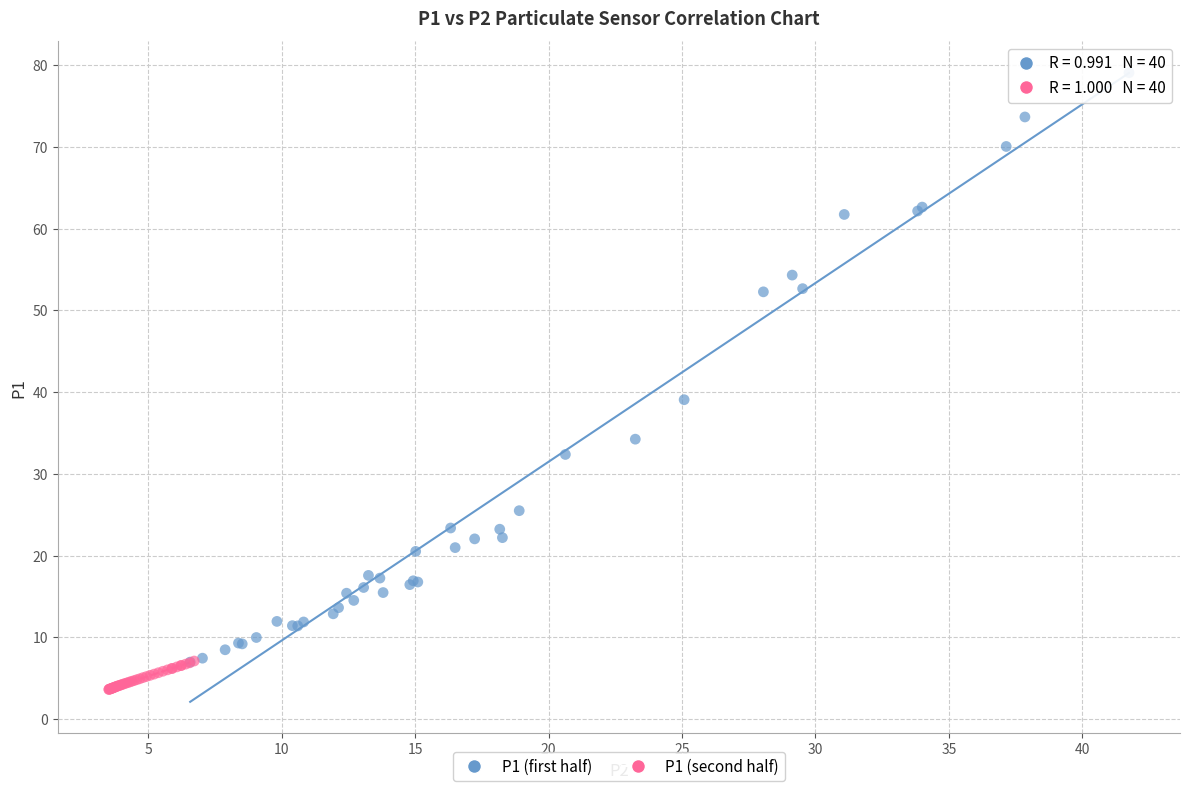

Which series has the widest spread of Y values?

P1 (first half)